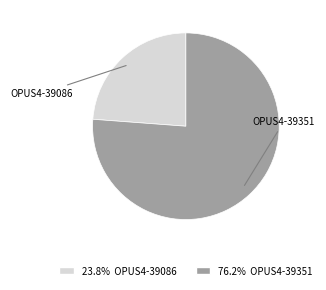

Does any single category account for the majority?

Yes